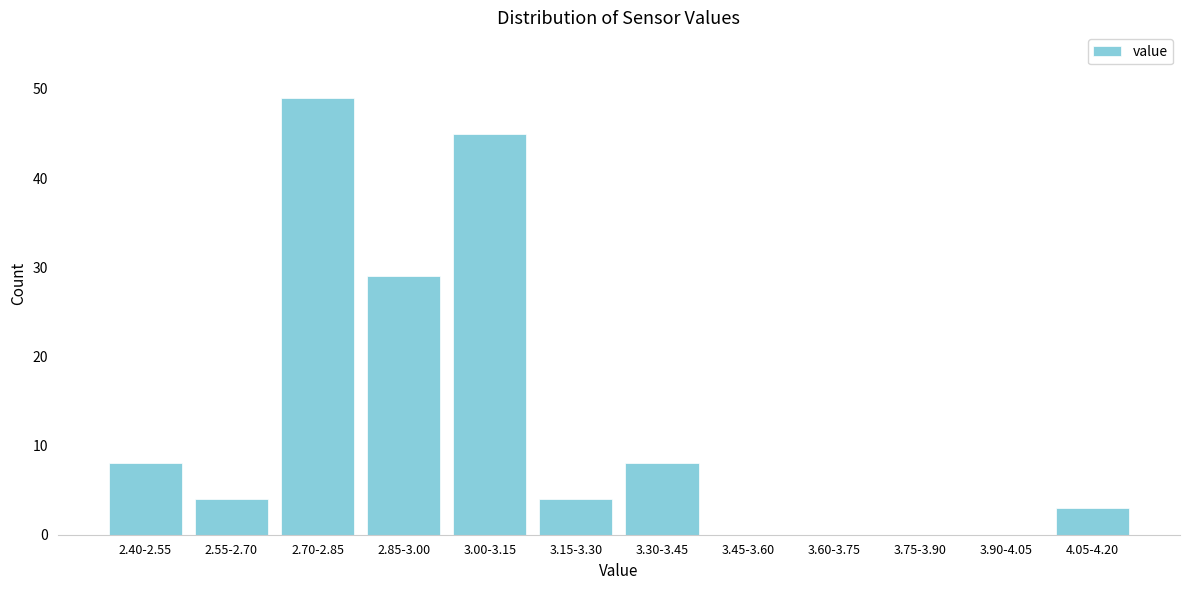

Reading left to right, list all the values displayed in this chart.

2.40-2.55=8	2.55-2.70=4	2.70-2.85=49	2.85-3.00=29	3.00-3.15=45	3.15-3.30=4	3.30-3.45=8	3.45-3.60=0	3.60-3.75=0	3.75-3.90=0	3.90-4.05=0	4.05-4.20=3